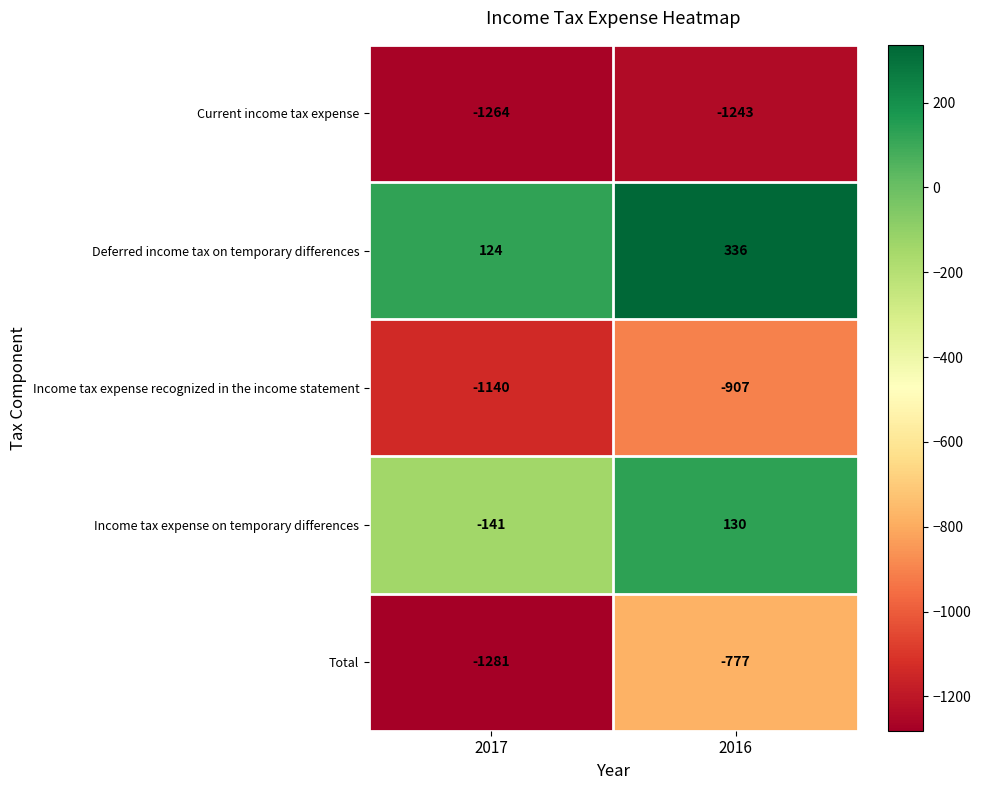

What is the total value across all series at 2016?

-2461